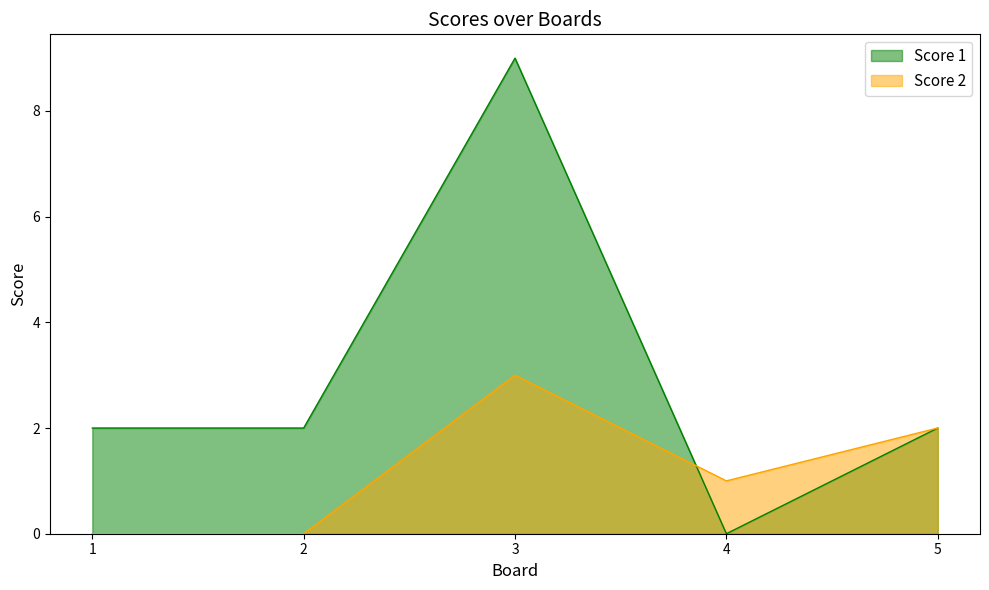

Count the number of data series in this chart.

2